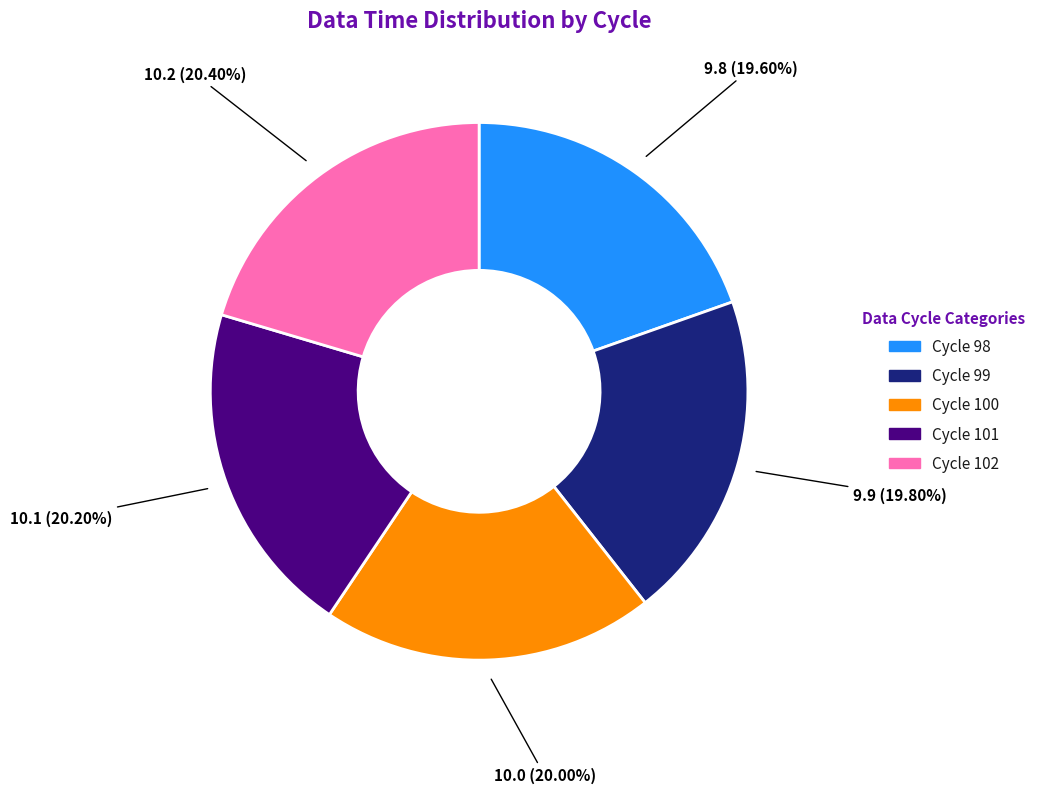

Does any single category account for the majority?

No